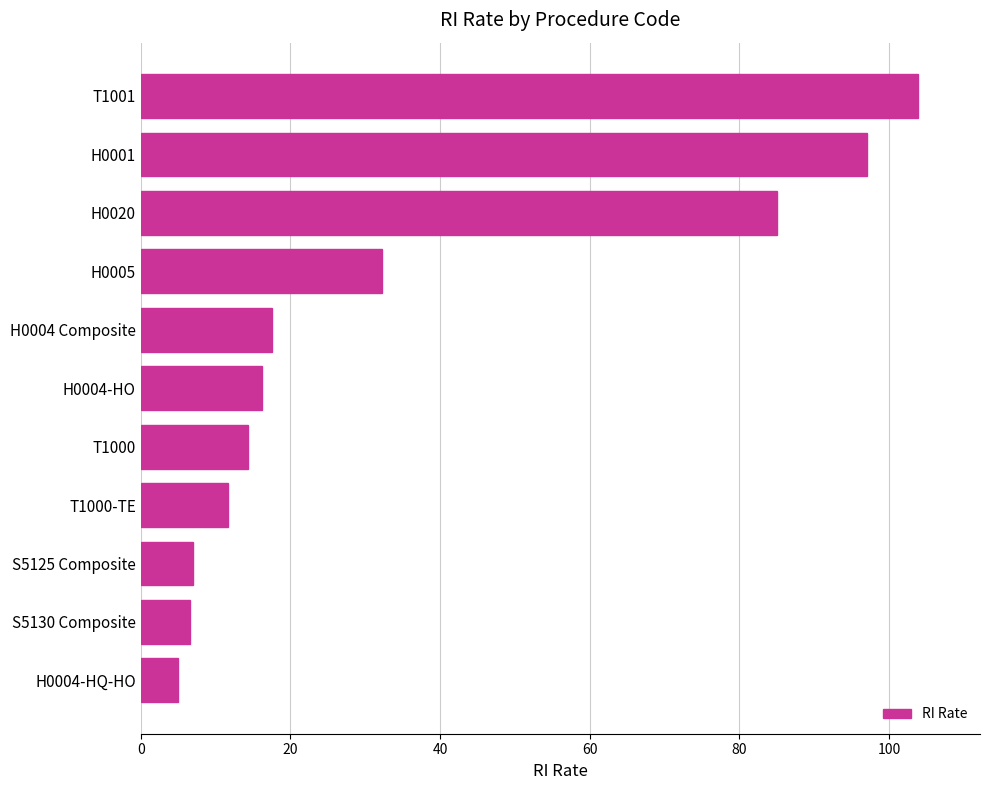

What is the smallest value displayed?

5.0